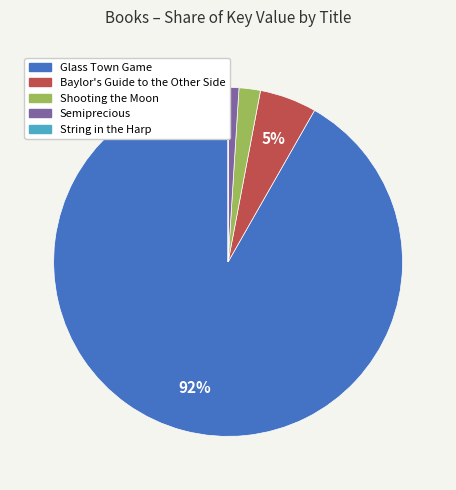

Which category has the biggest portion of the pie?

Glass Town Game